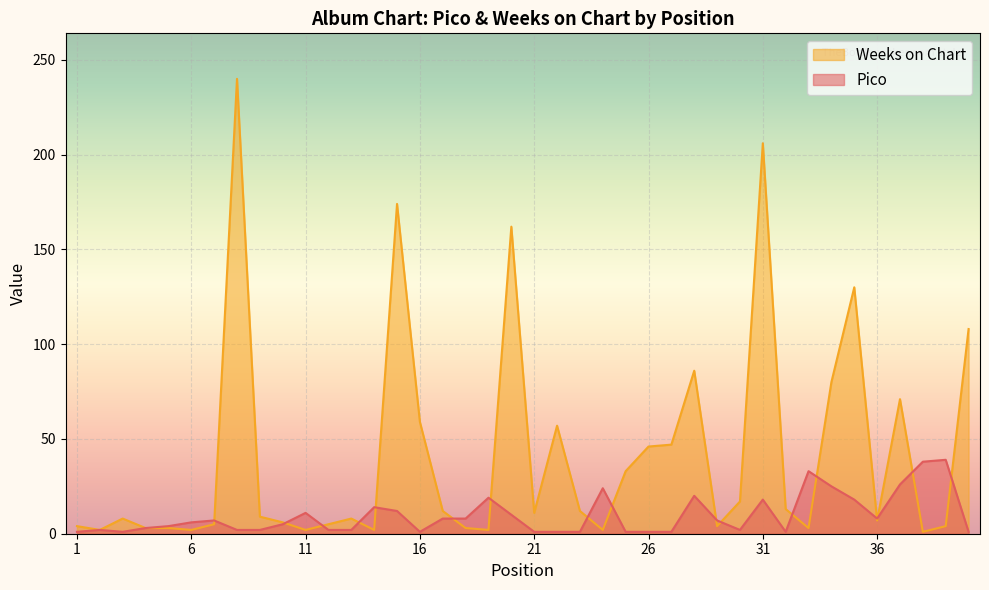

Where is Pico nearest to the value 20?

28